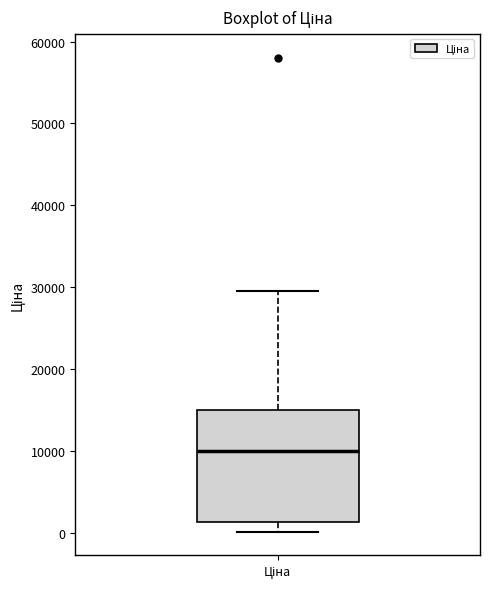

Read this box plot against the y-axis: the position of the median line, the range covered by the box, and the ends of both whiskers. The values are not printed on the chart, so give them approximately, as read against the axis.

median 10000, box 1000 to 15000, whiskers 0 to 30000